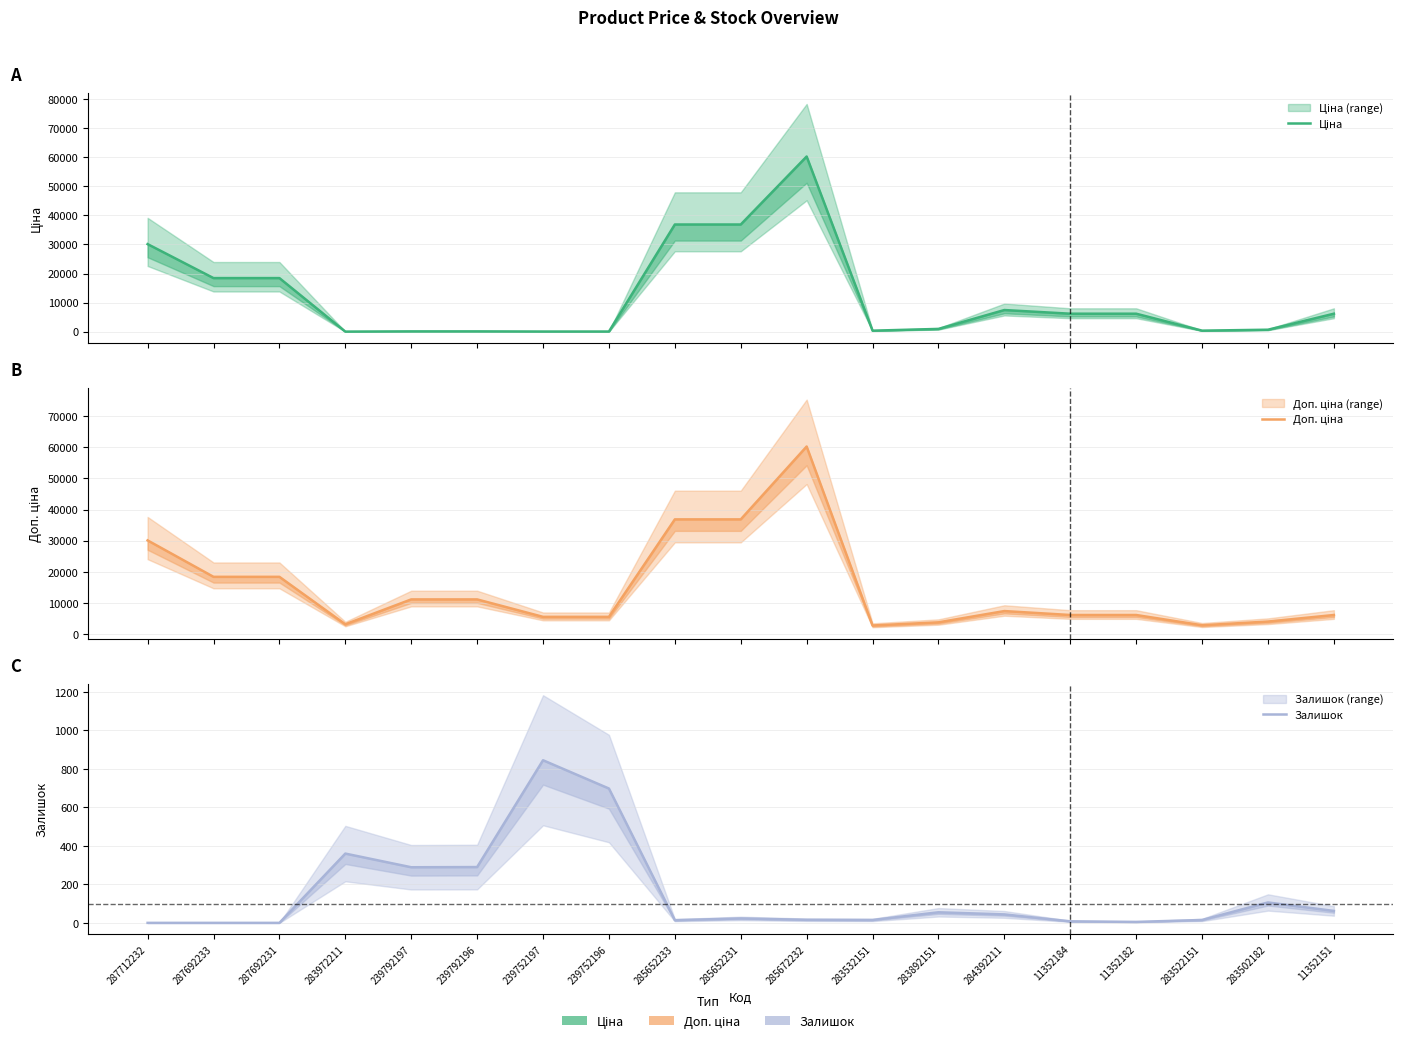

The Доп. ціна series shows 7444.6 at 284392211. True or false?

True